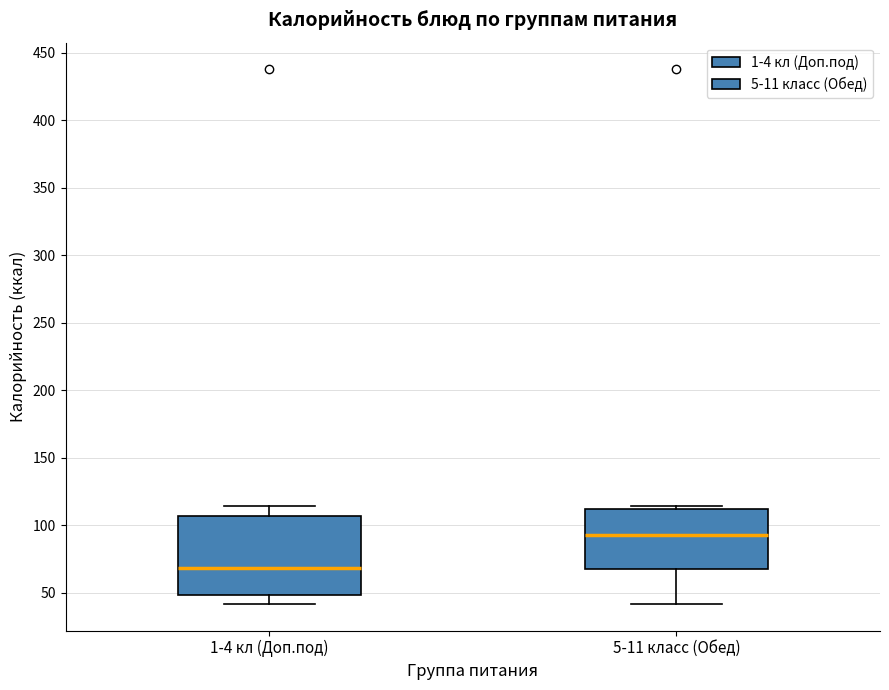

Which box is the tallest, from its lower edge to its upper edge?

1-4 кл (Доп.под)